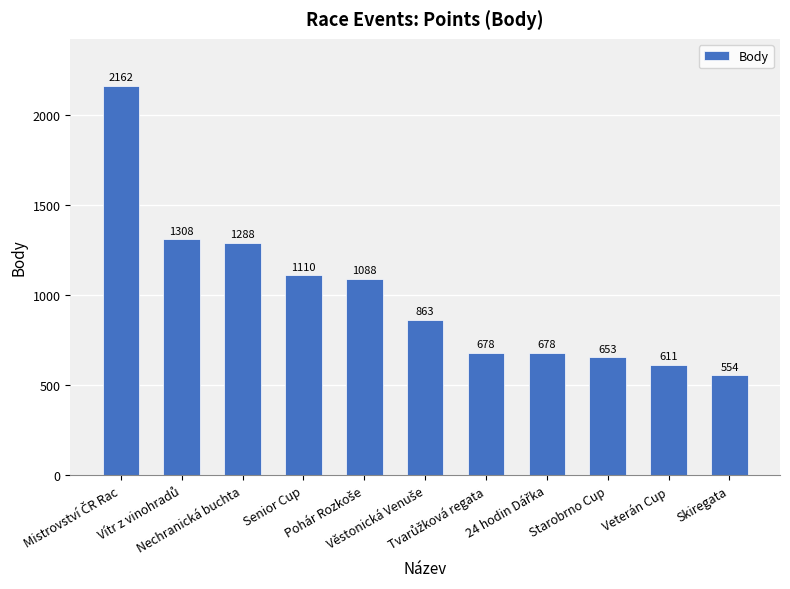

What is the difference between the second highest and minimum values?

754